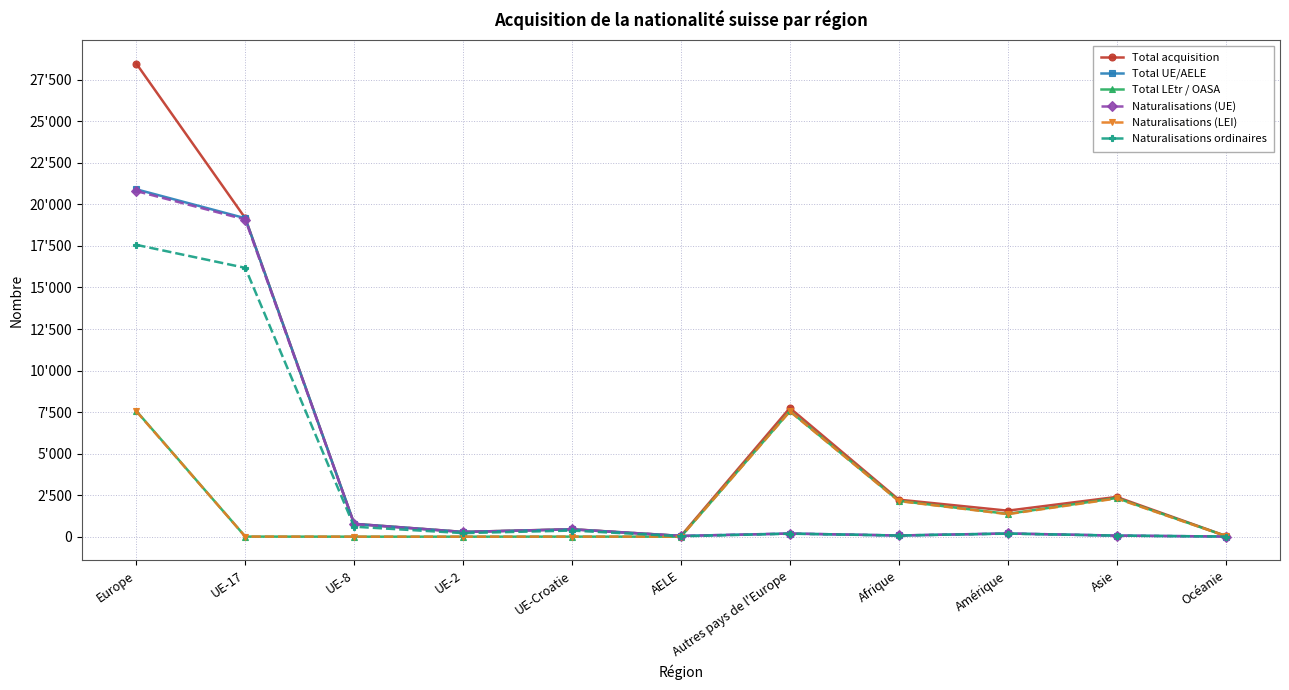

Reading left to right, transcribe all the data shown in this chart.

Total acquisition: Europe=28473	UE-17=19172	UE-8=773	UE-2=287	UE-Croatie=448	AELE=47	Autres pays de l'Europe=7746	Afrique=2228	Amérique=1565	Asie=2392	Océanie=52
Total UE/AELE: Europe=20908	UE-17=19167	UE-8=773	UE-2=287	UE-Croatie=445	AELE=47	Autres pays de l'Europe=189	Afrique=71	Amérique=192	Asie=65	Océanie=8
Total LEtr / OASA: Europe=7565	UE-17=5	UE-8=0	UE-2=0	UE-Croatie=3	AELE=0	Autres pays de l'Europe=7557	Afrique=2157	Amérique=1373	Asie=2327	Océanie=44
Naturalisations (UE): Europe=20803	UE-17=19089	UE-8=761	UE-2=281	UE-Croatie=440	AELE=44	Autres pays de l'Europe=188	Afrique=71	Amérique=191	Asie=65	Océanie=8
Naturalisations (LEI): Europe=7546	UE-17=5	UE-8=0	UE-2=0	UE-Croatie=3	AELE=0	Autres pays de l'Europe=7538	Afrique=2142	Amérique=1354	Asie=2299	Océanie=44
Naturalisations ordinaires: Europe=17566	UE-17=16182	UE-8=600	UE-2=214	UE-Croatie=368	AELE=23	Autres pays de l'Europe=179	Afrique=69	Amérique=183	Asie=63	Océanie=8